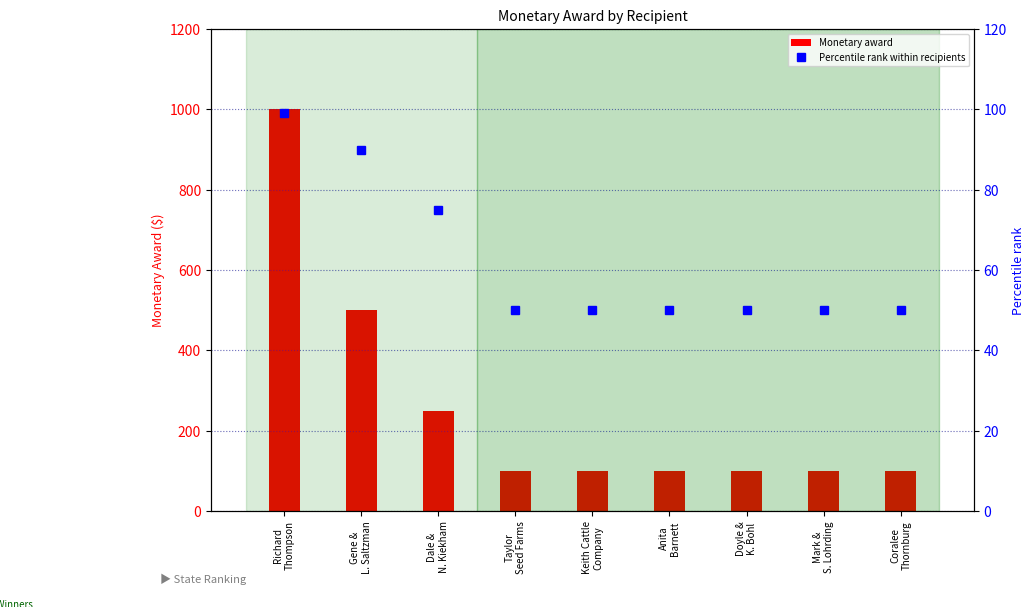

What is the highest value of the Monetary award series?

1000